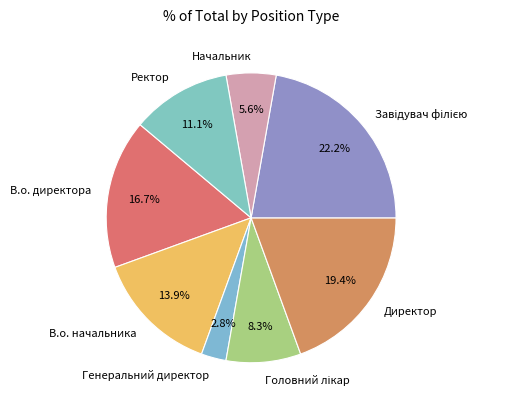

Approximately how many times larger is the value at В.о. начальника compared to Генеральний директор?

5.0